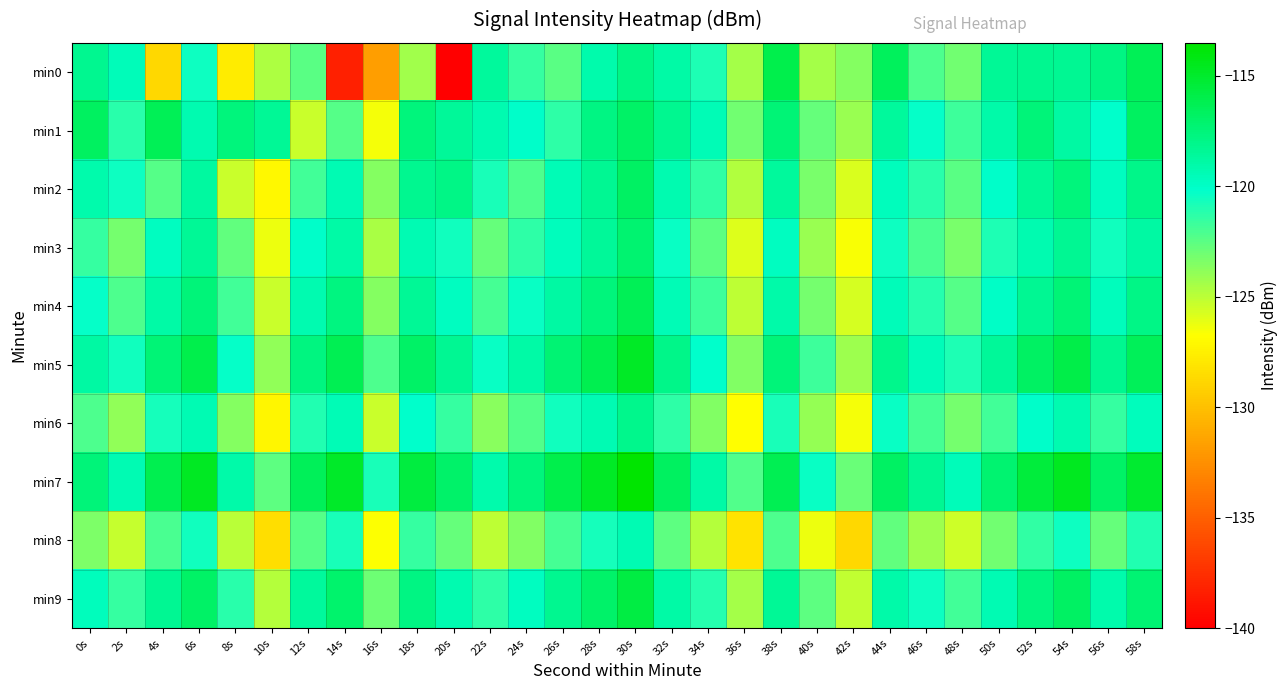

Which has a higher value, 56s or 44s?

44s